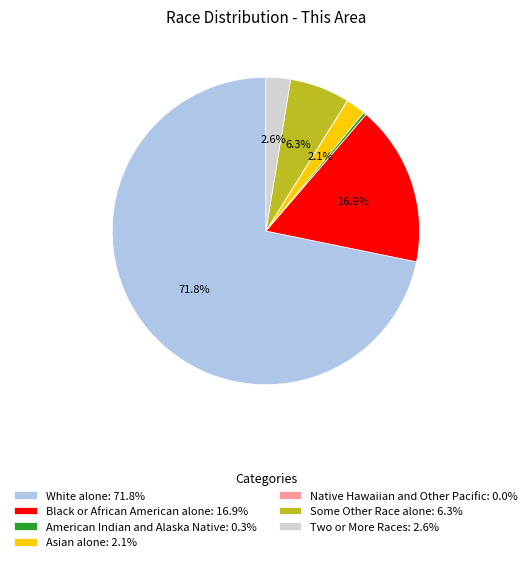

Does any single category account for the majority?

Yes